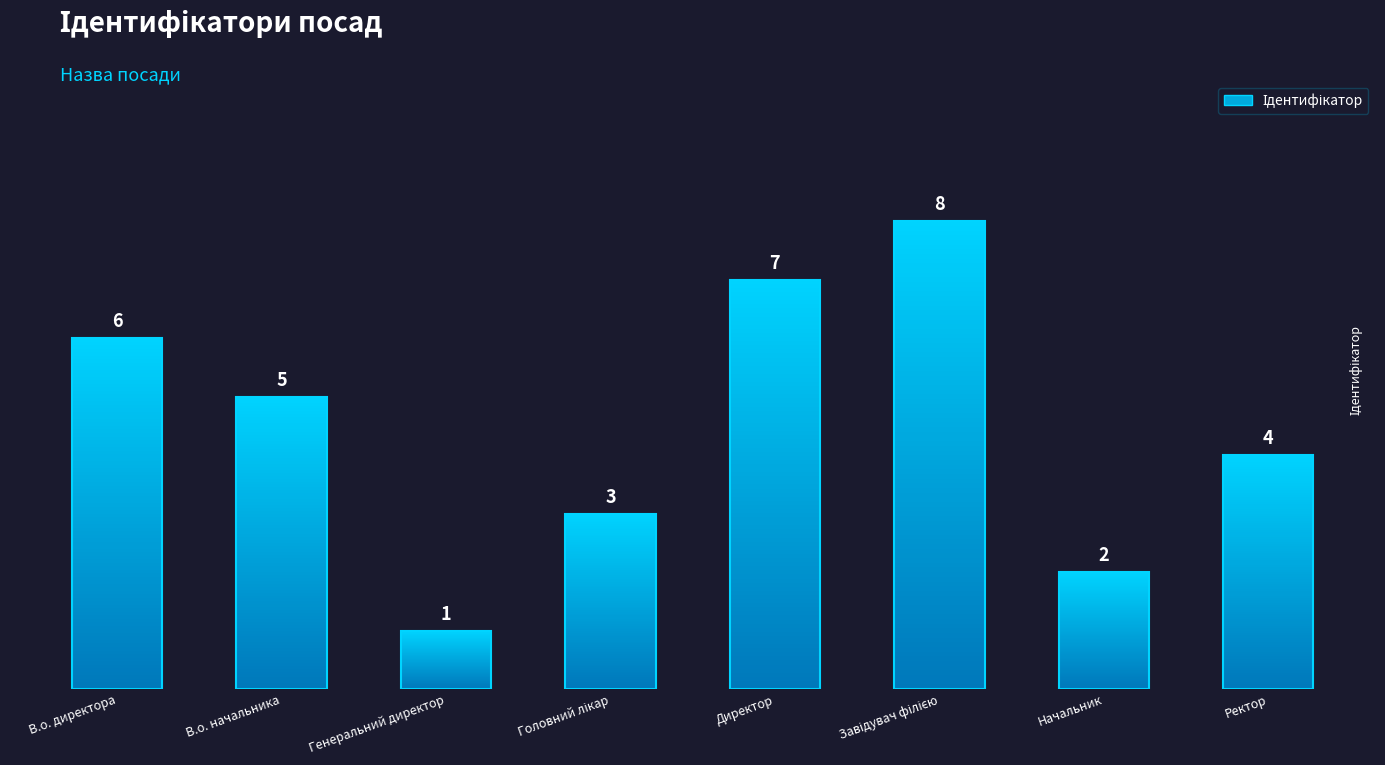

List the labels in order of value, smallest first.

Генеральний директор, Начальник, Головний лікар, Ректор, В.о. начальника, В.о. директора, Директор, Завідувач філією